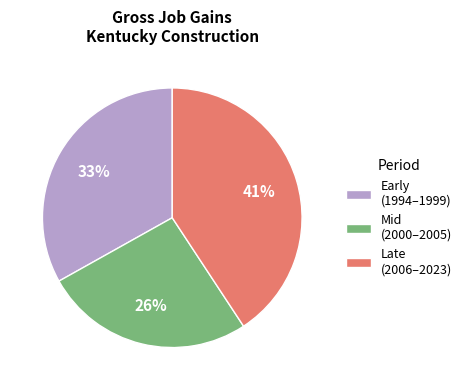

Rank the categories by value from highest to lowest.

Late (2006–2023), Early (1994–1999), Mid (2000–2005)